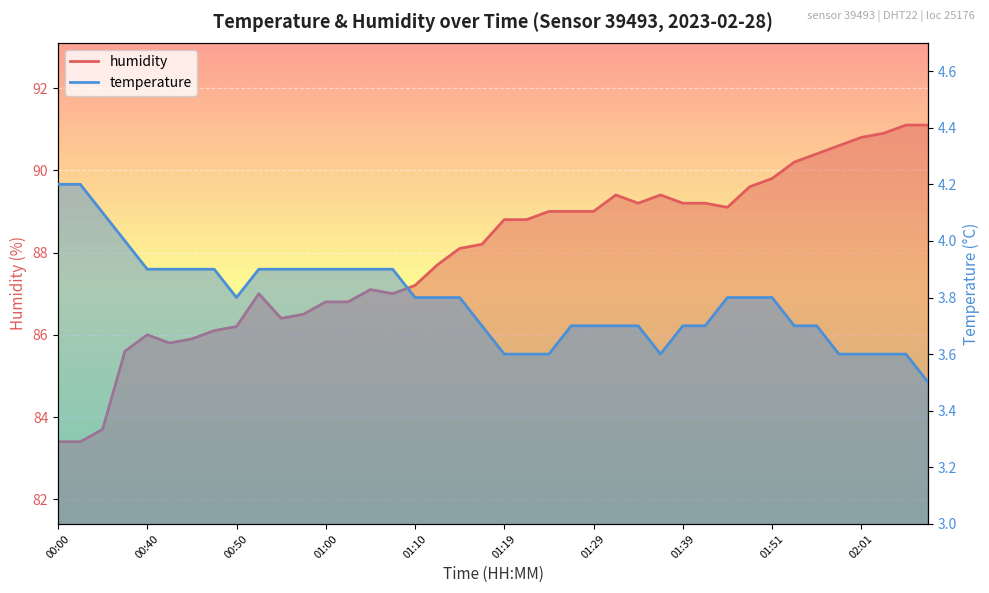

What is the sum of all humidity values?

3519.5